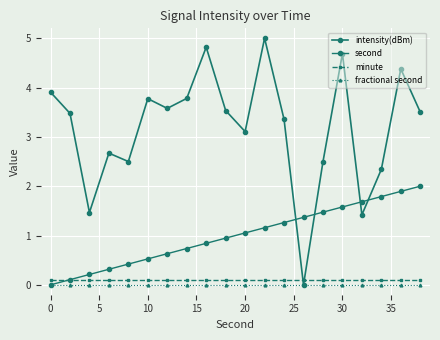

How many lines are shown in the chart?

4